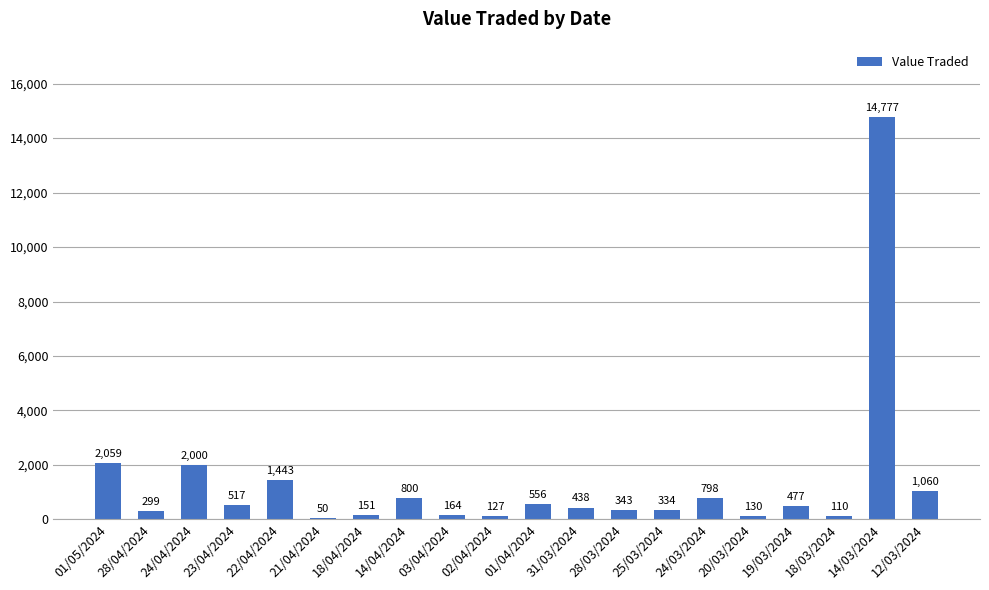

At which category does the chart reach its peak across all series?

14/03/2024